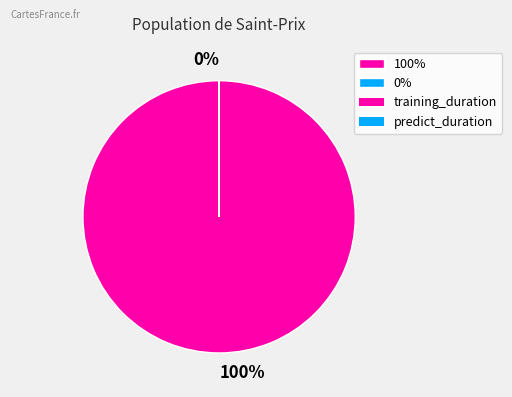

Is there any slice that represents more than half of the pie?

Yes